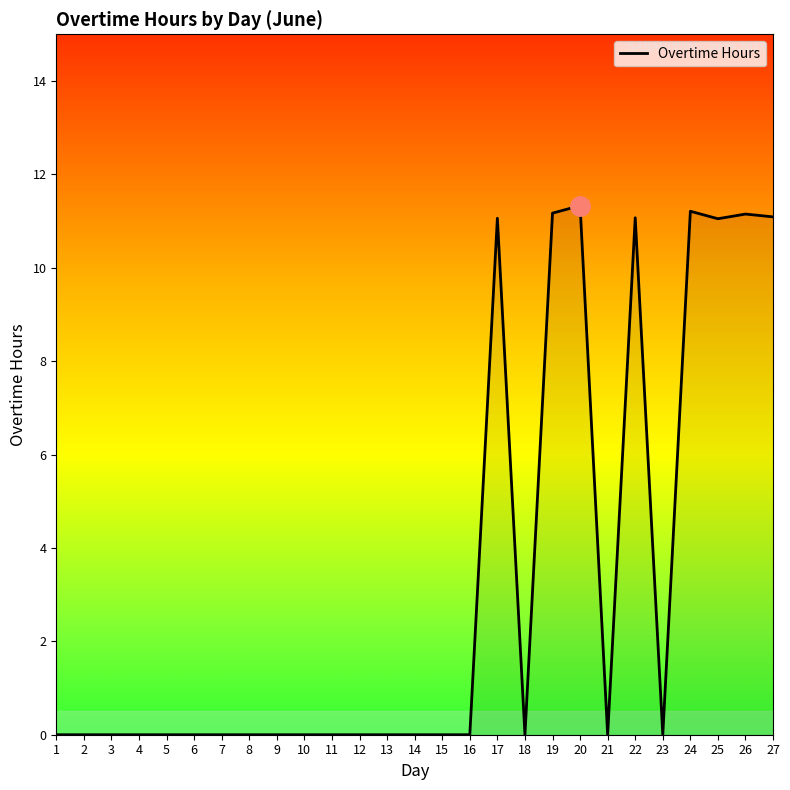

Reading right to left, what are all the values shown in this chart?

27=11.1	26=11.2	25=11.1	24=11.2	23=0.0	22=11.1	21=0.0	20=11.3	19=11.2	18=0.0	17=11.1	16=0.0	15=0.0	14=0.0	13=0.0	12=0.0	11=0.0	10=0.0	9=0.0	8=0.0	7=0.0	6=0.0	5=0.0	4=0.0	3=0.0	2=0.0	1=0.0